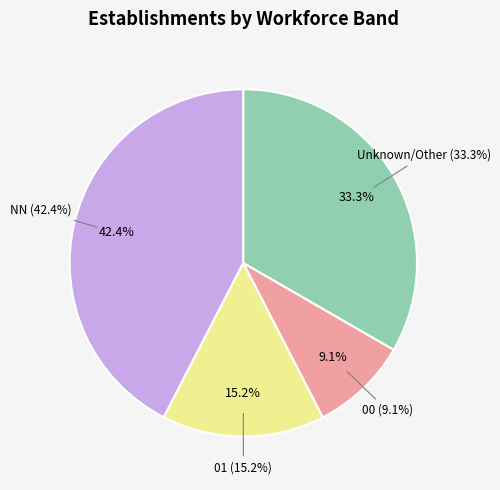

Is it true that 00 is 17% of the pie?

False